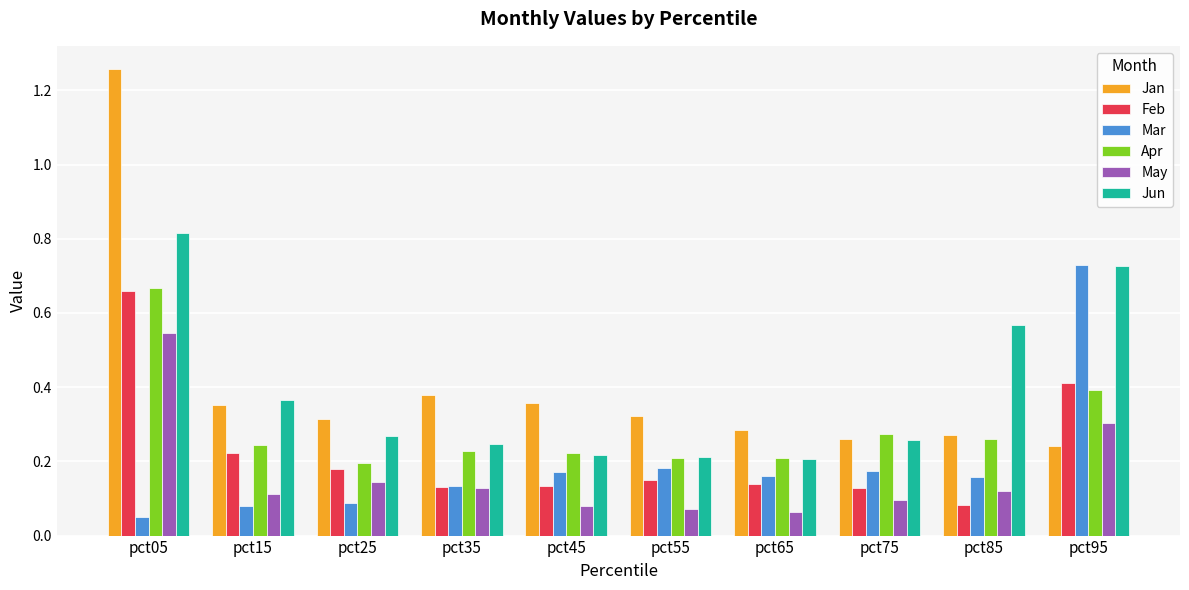

Is the value of Mar at pct45 greater than the value of Jun at pct05?

No